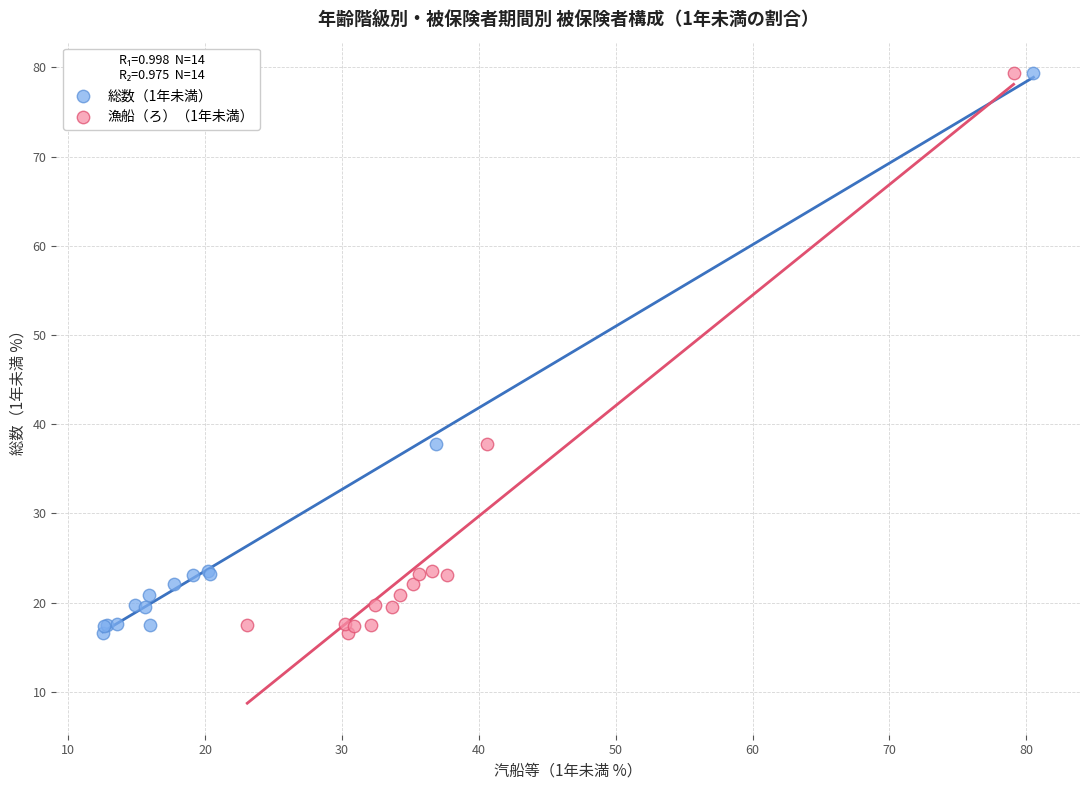

What are all the series names shown in the legend?

総数（1年未満）, 漁船（ろ）（1年未満）